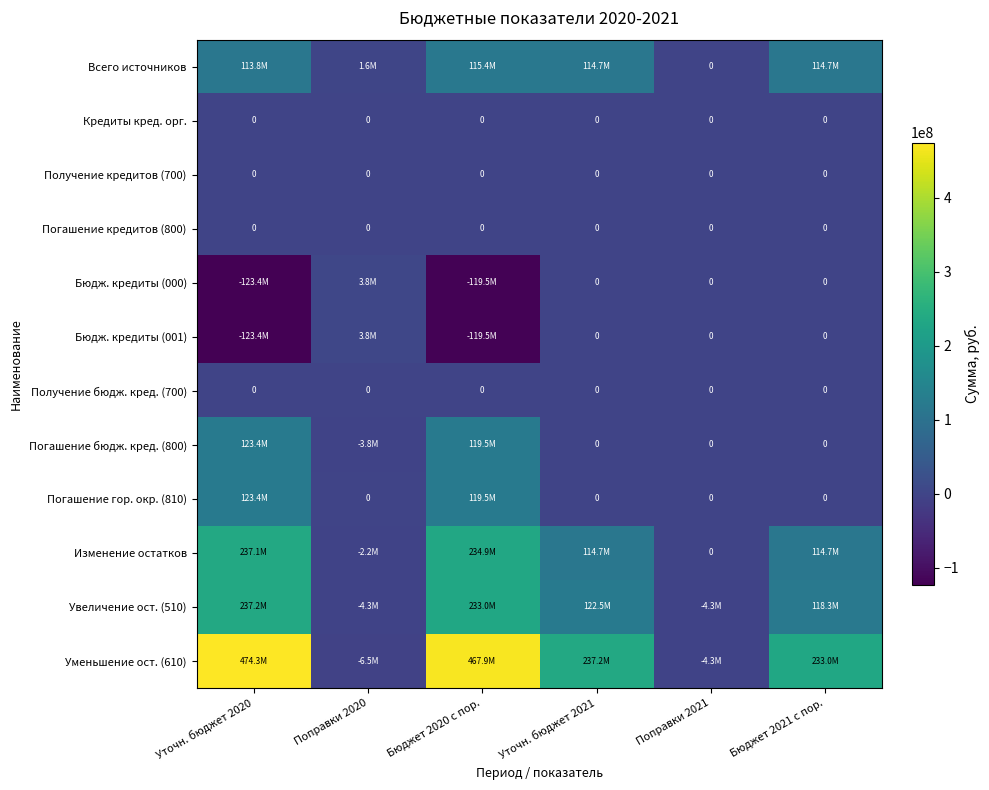

Rank the series by their maximum value, from lowest to highest.

Кредиты кред. орг., Получение кредитов (700), Погашение кредитов (800), Получение бюдж. кред. (700), Бюдж. кредиты (000), Бюдж. кредиты (001), Всего источников, Погашение бюдж. кред. (800), Погашение гор. окр. (810), Изменение остатков, Увеличение ост. (510), Уменьшение ост. (610)